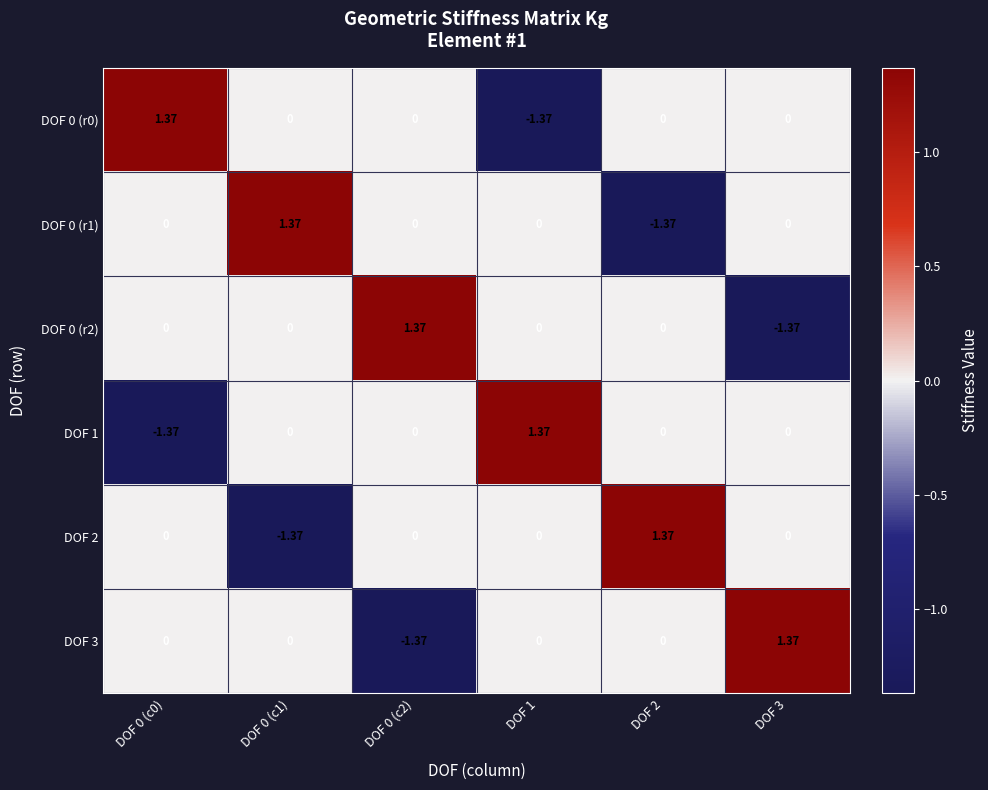

At how many categories does at least one series exceed 0?

6